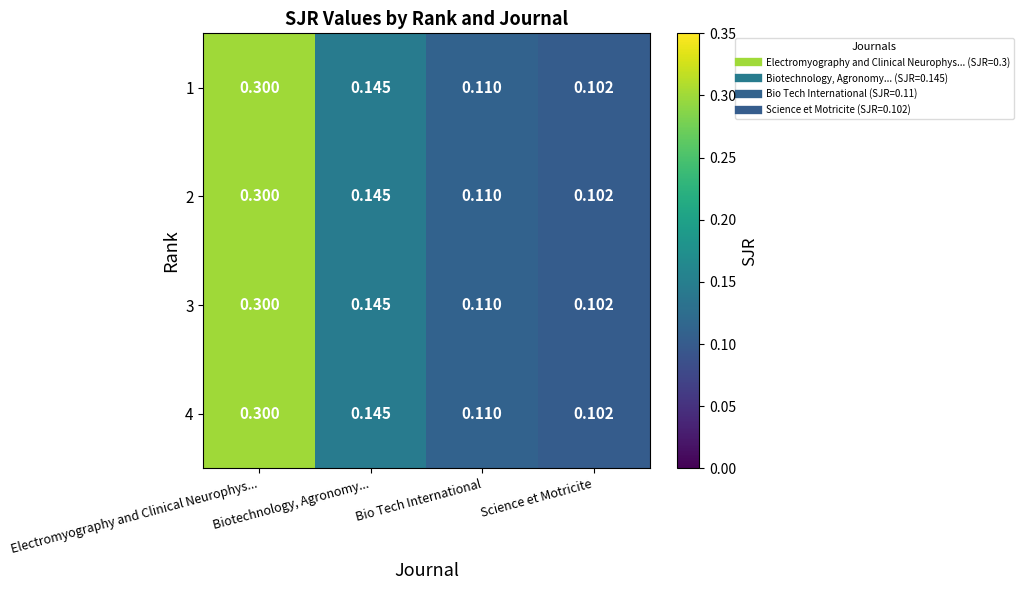

At which label is 3 closest to 0?

Science et Motricite